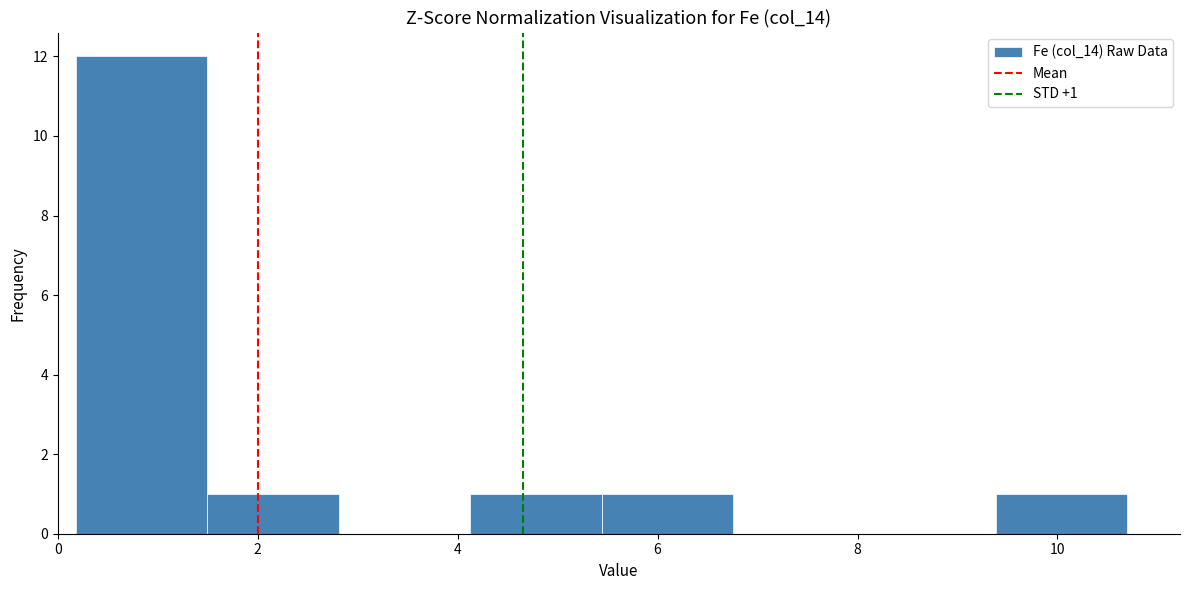

Over which range of the x-axis is the bar tallest?

0.2 to 1.4